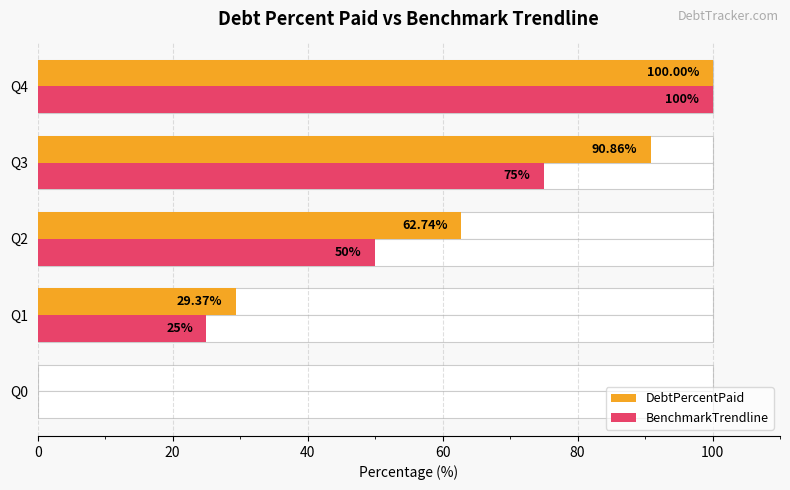

The value of BenchmarkTrendline at Q0 is 0.0. True or false?

True